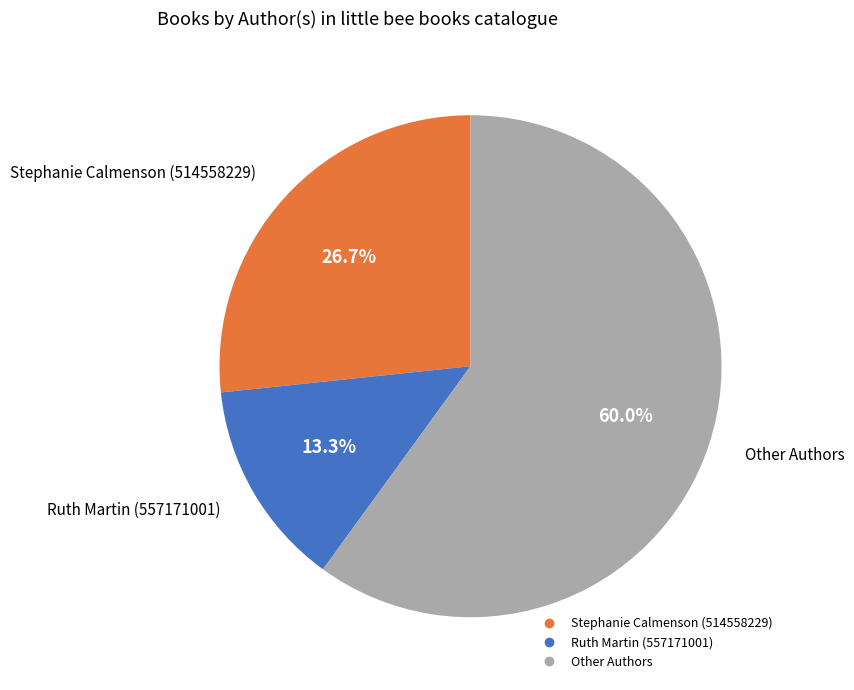

Count the number of slices in the pie.

3